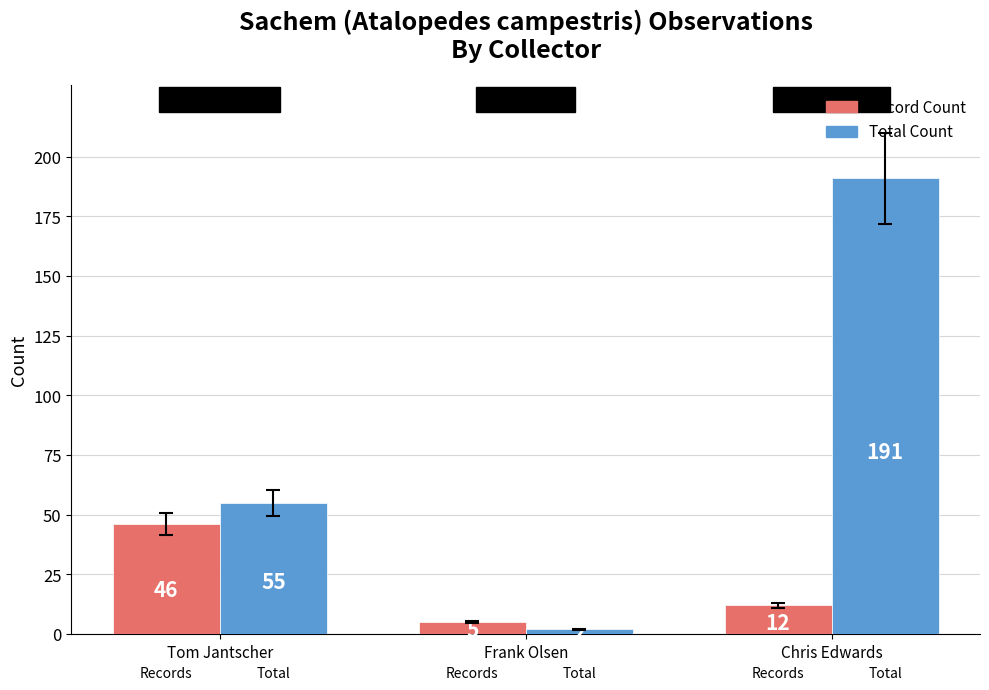

Rank the series by their average value, from highest to lowest.

Total Count, Record Count